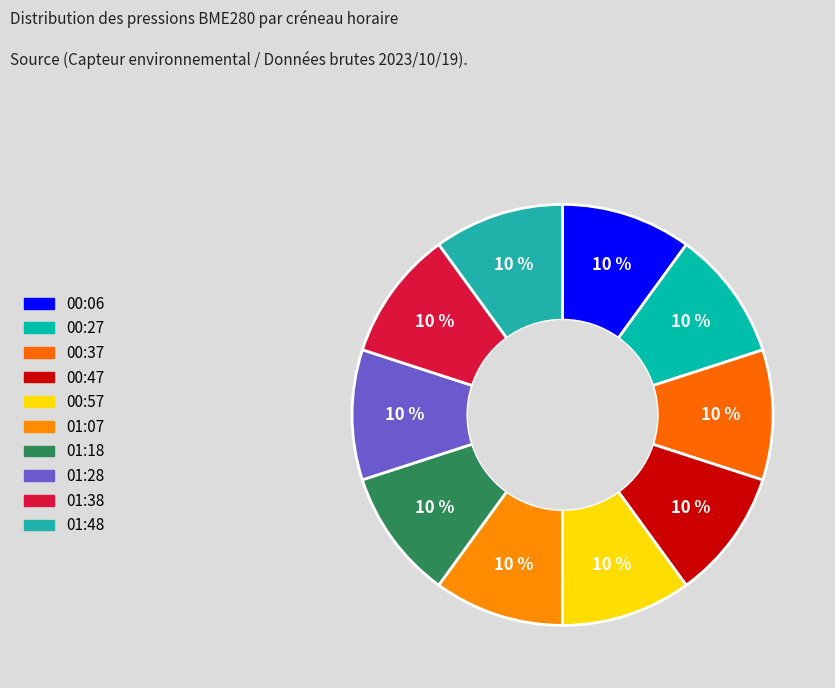

How many segments does this pie chart have?

10